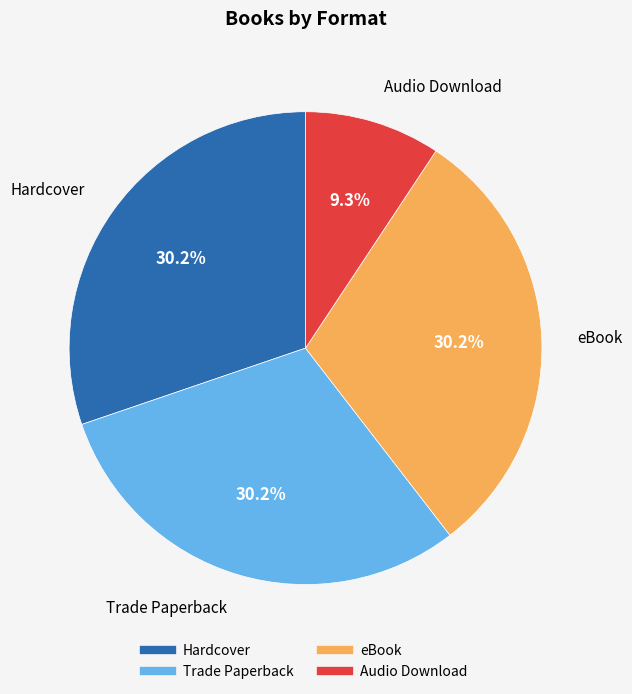

What is the smallest slice in the pie chart?

Audio Download